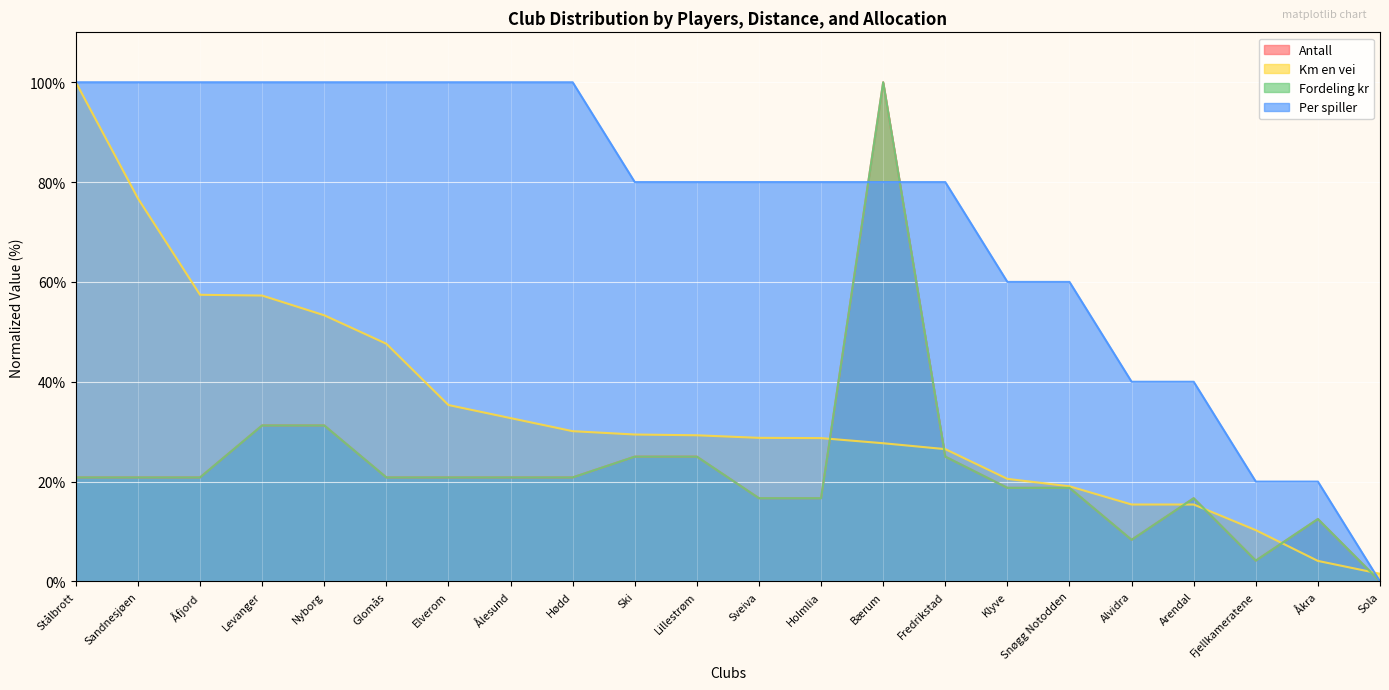

At which label does Per spiller reach its minimum?

Sola